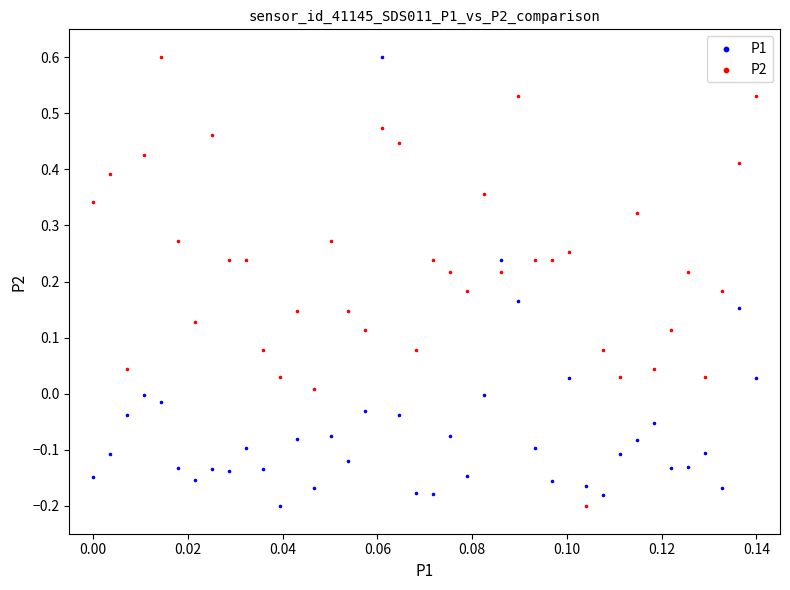

What are all the series names shown in the legend?

P1, P2